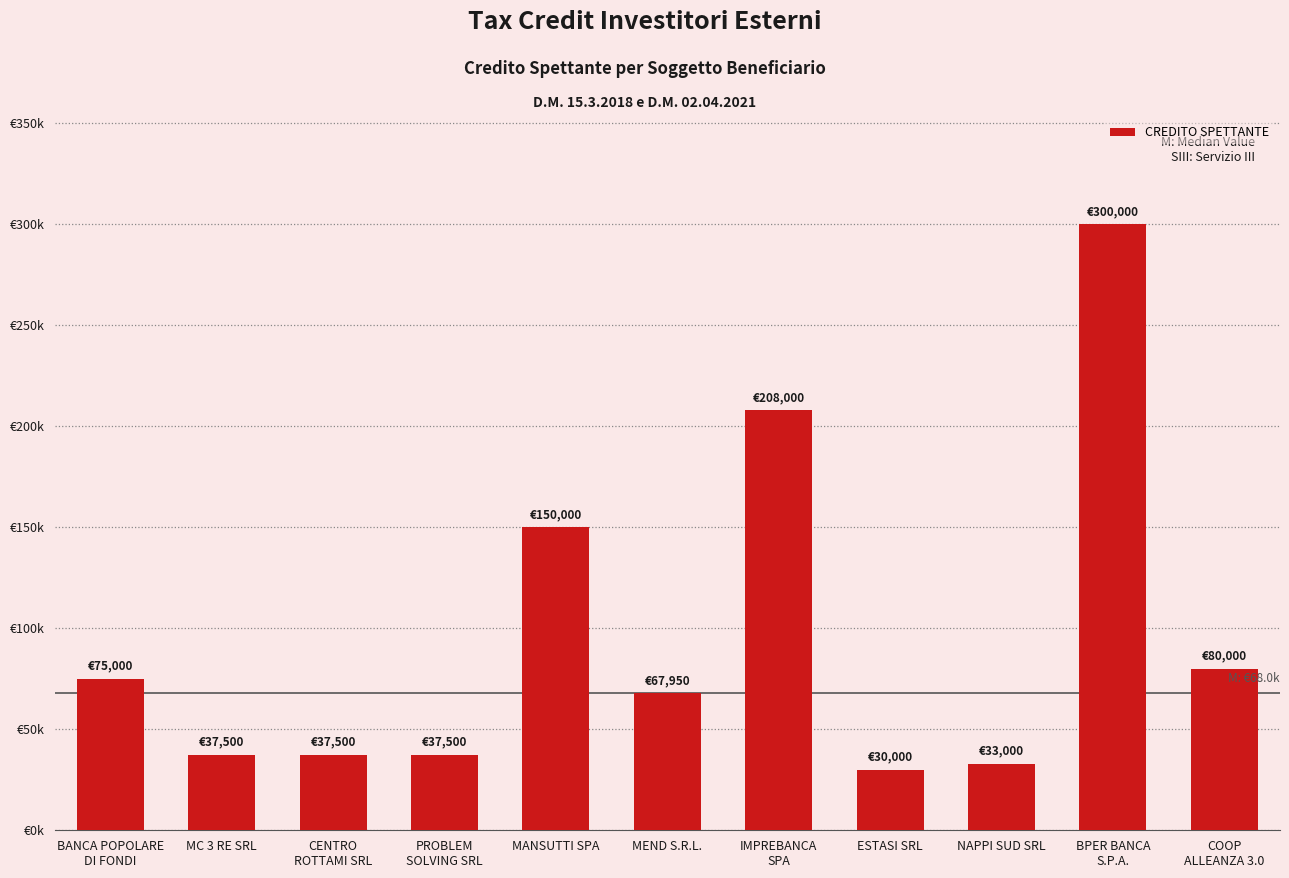

Approximately how many times larger is the value at BPER BANCA
S.P.A. compared to MC 3 RE SRL?

8.0